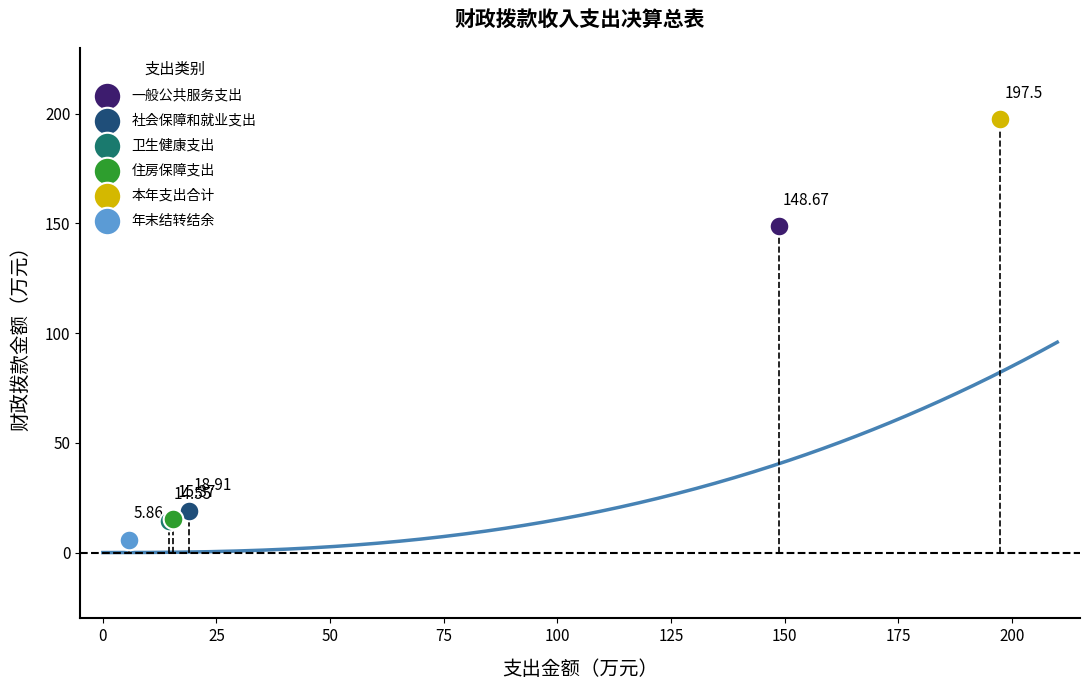

What are all the series names shown in the legend?

一般公共服务支出, 社会保障和就业支出, 卫生健康支出, 住房保障支出, 本年支出合计, 年末结转结余